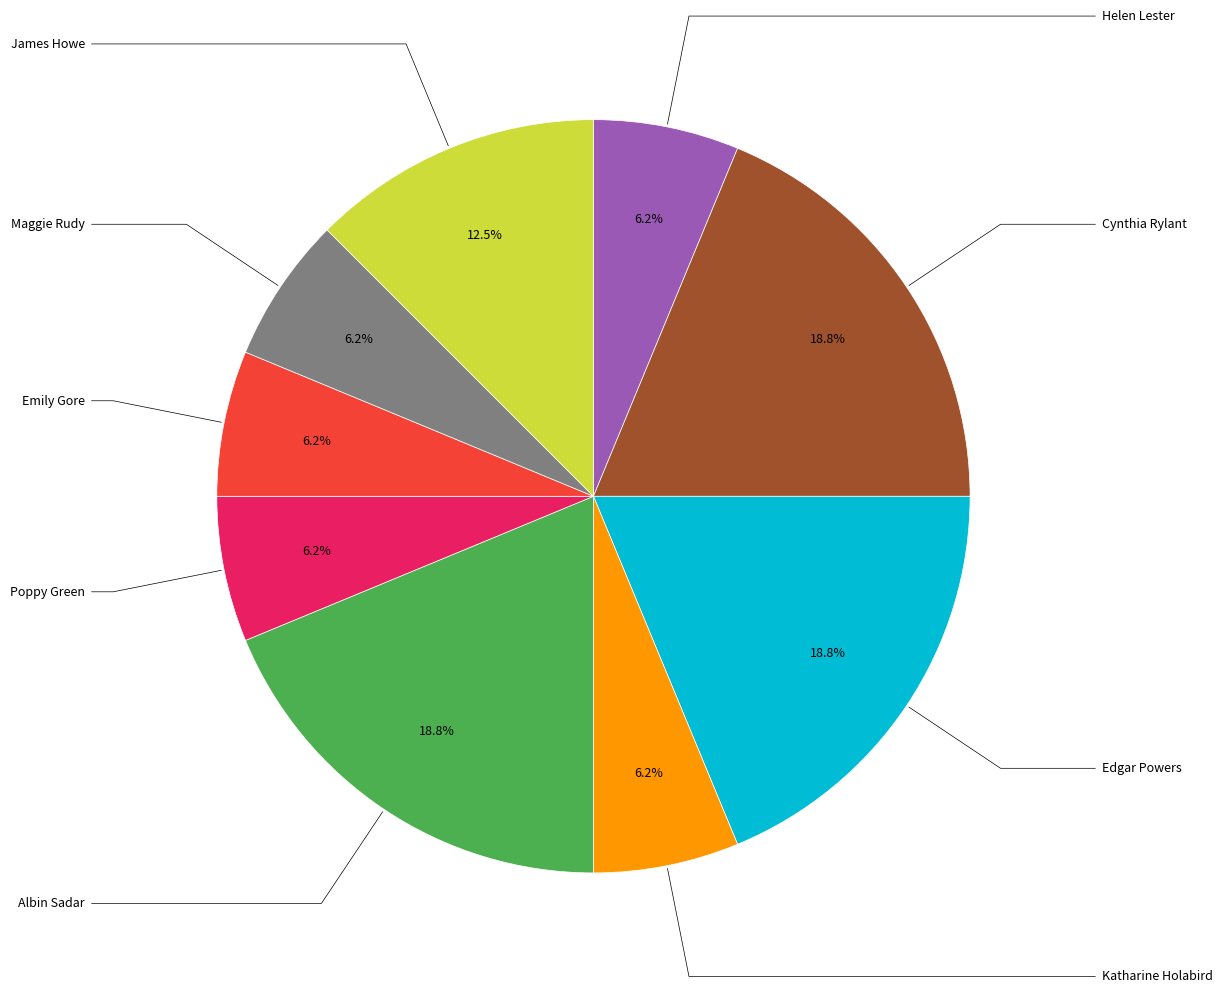

Is there any slice that represents more than half of the pie?

No